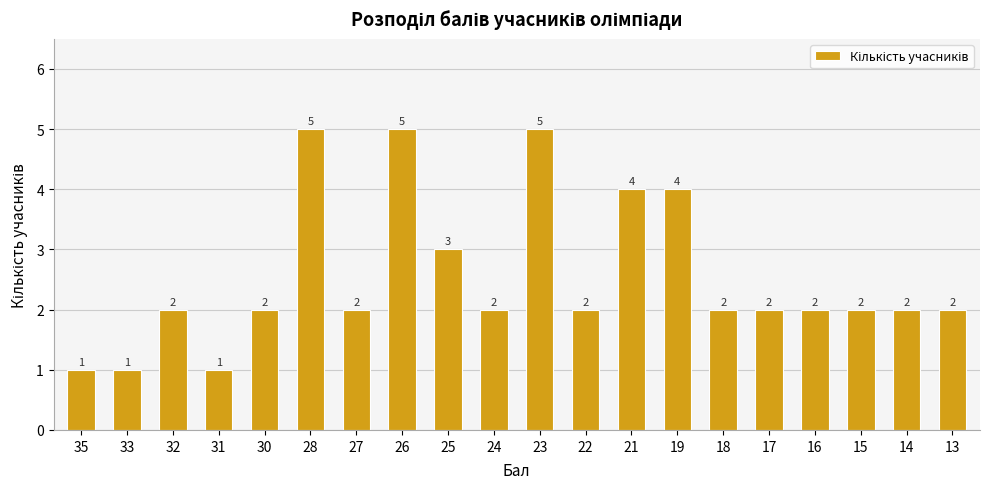

What is the value of the 7th bar from the left?

2